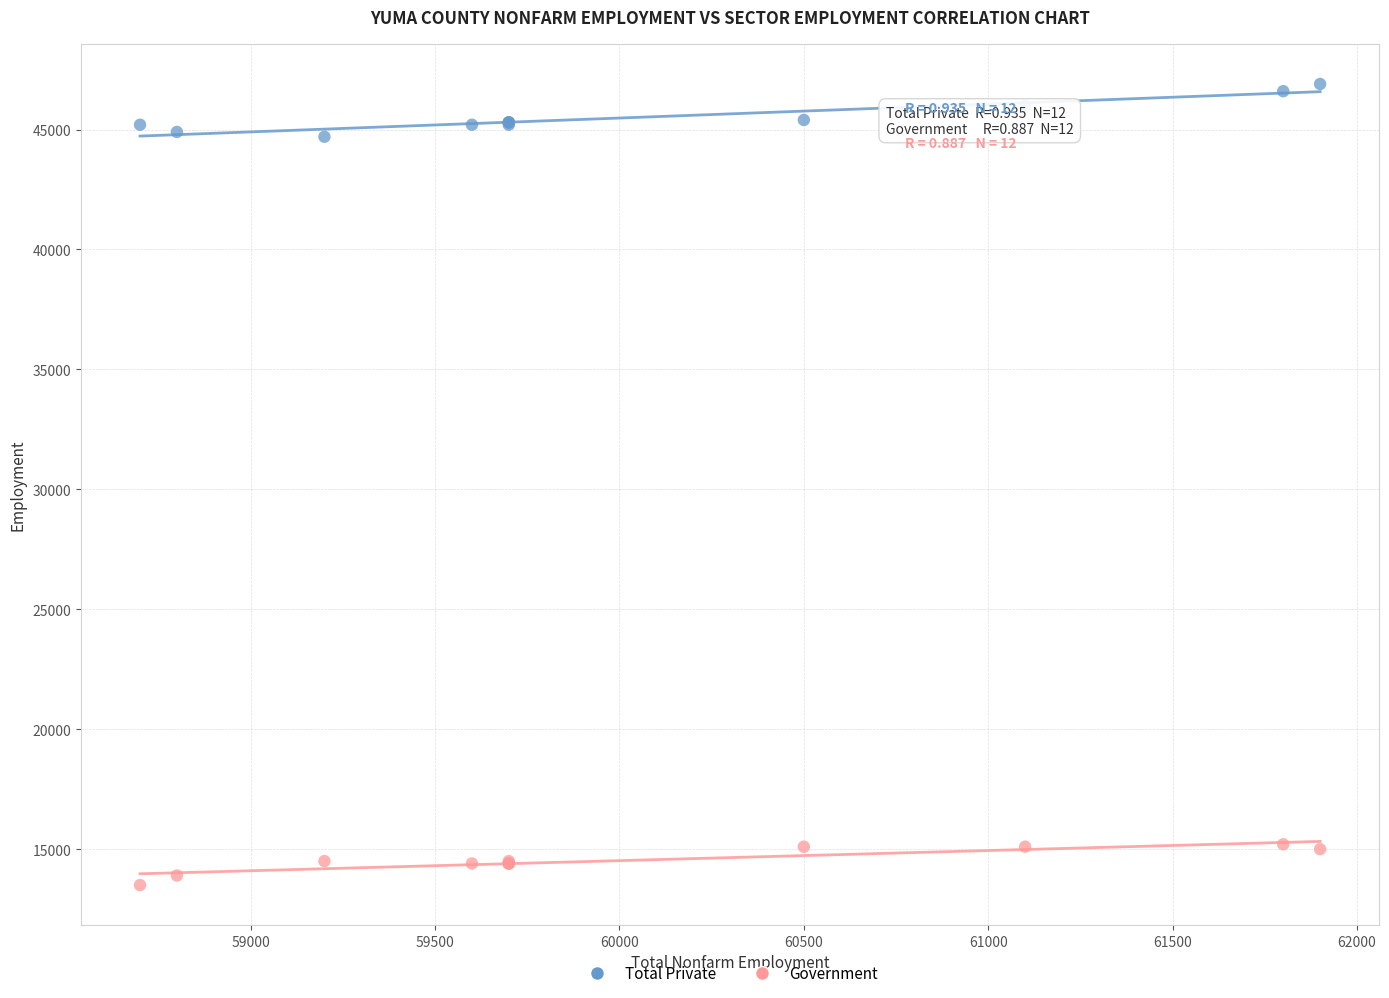

Which series reaches the maximum Y coordinate?

Total Private